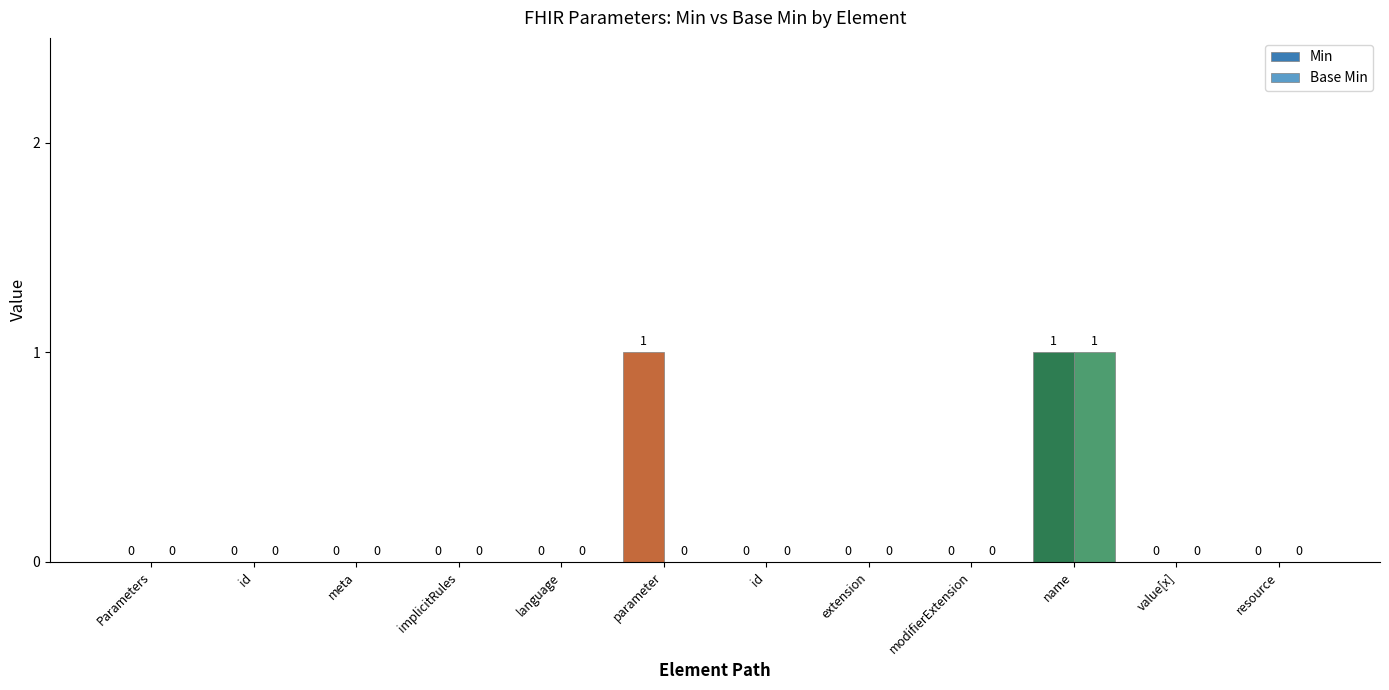

Are the bars horizontal?

No